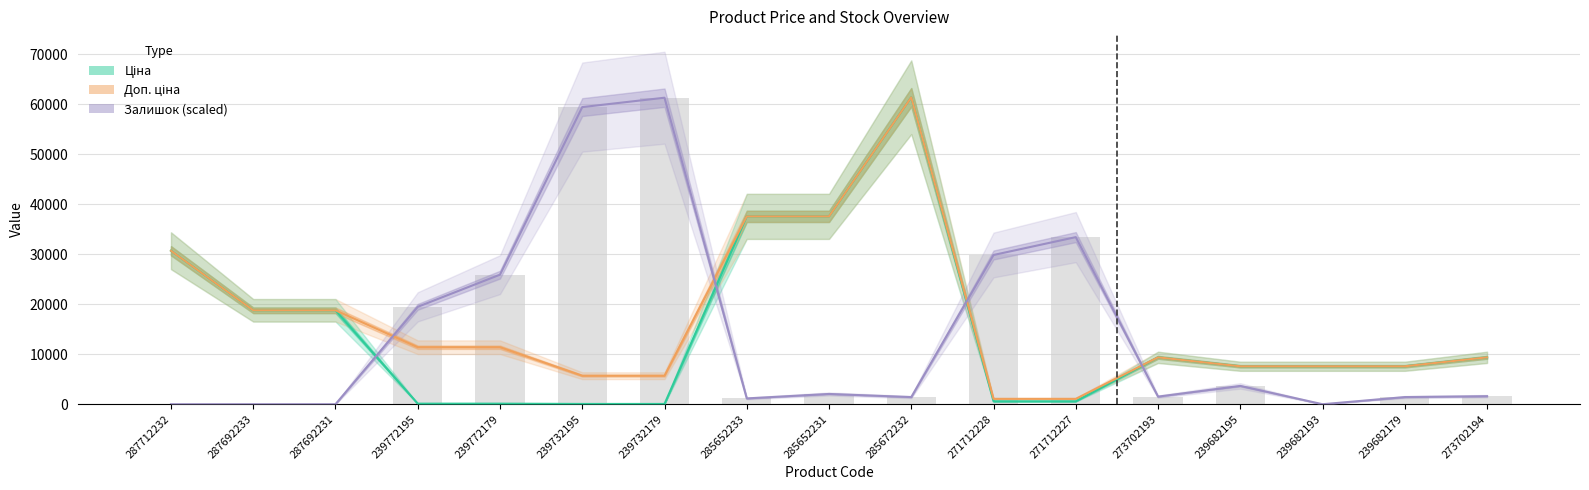

At how many categories does at least one series exceed 53508?

3